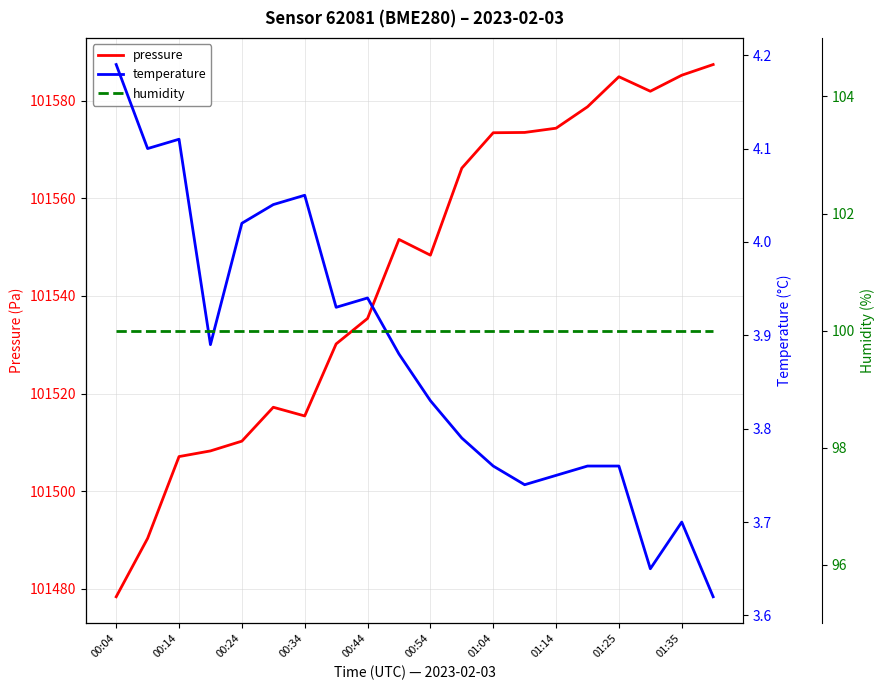

Where is temperature nearest to the value 3?

19